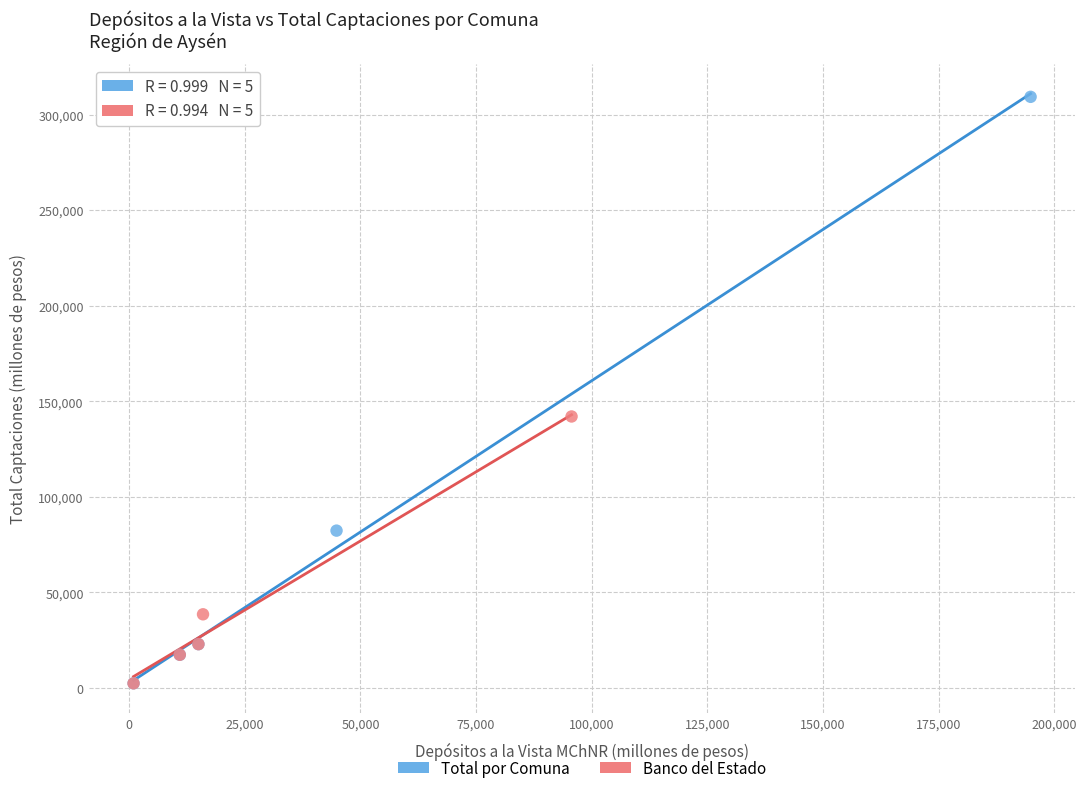

Which series has the largest Y range (max minus min)?

Total por Comuna